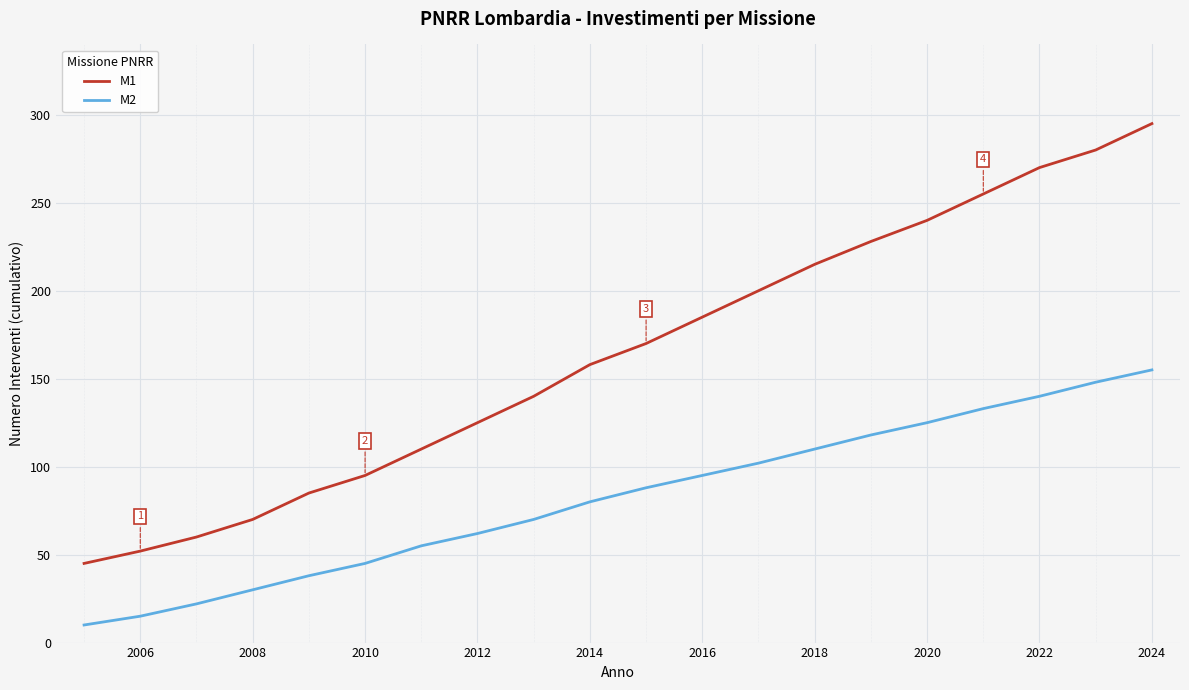

At how many categories does at least one series exceed 17?

20